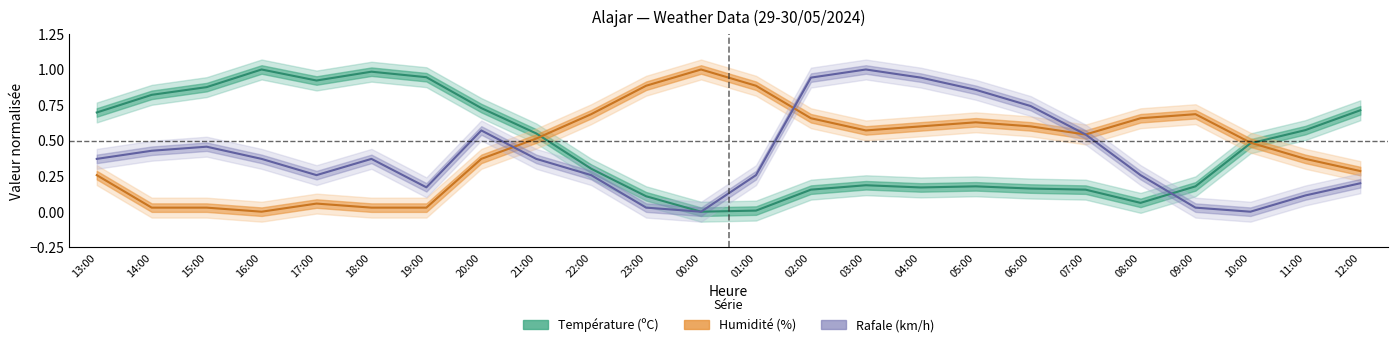

True or false: Température (ºC) has a value of 0.1 at 23:00.

True